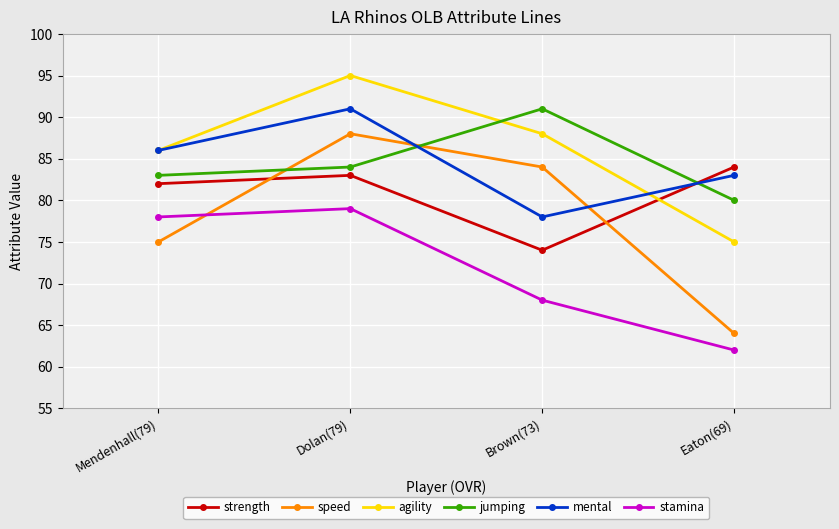

How many values in the strength series are below 83?

2